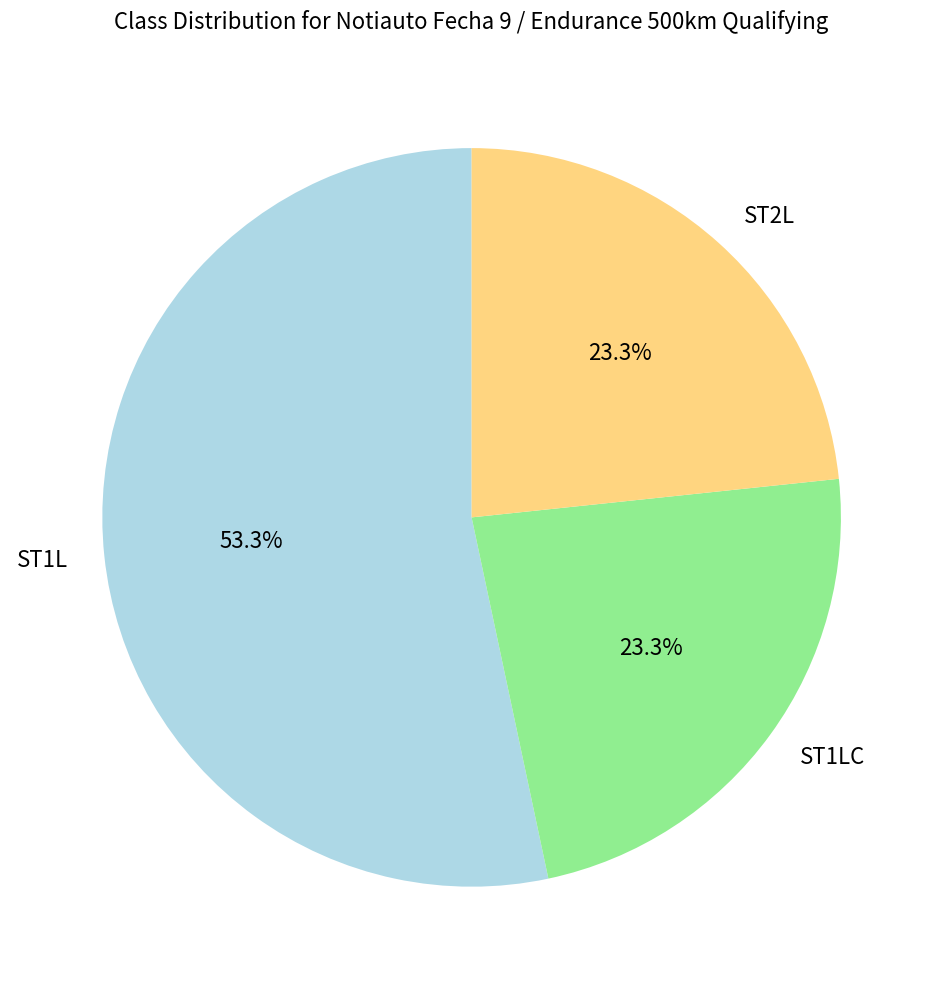

What percentage is NOT represented by ST1LC?

76.7%